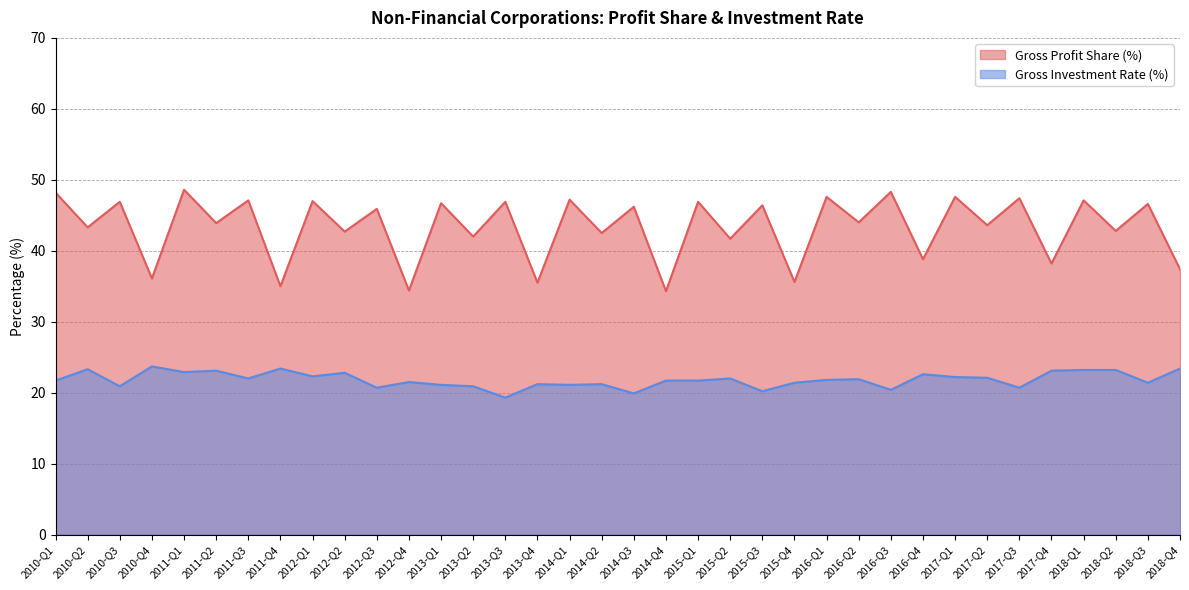

What is the minimum value shown in the chart?

19.3